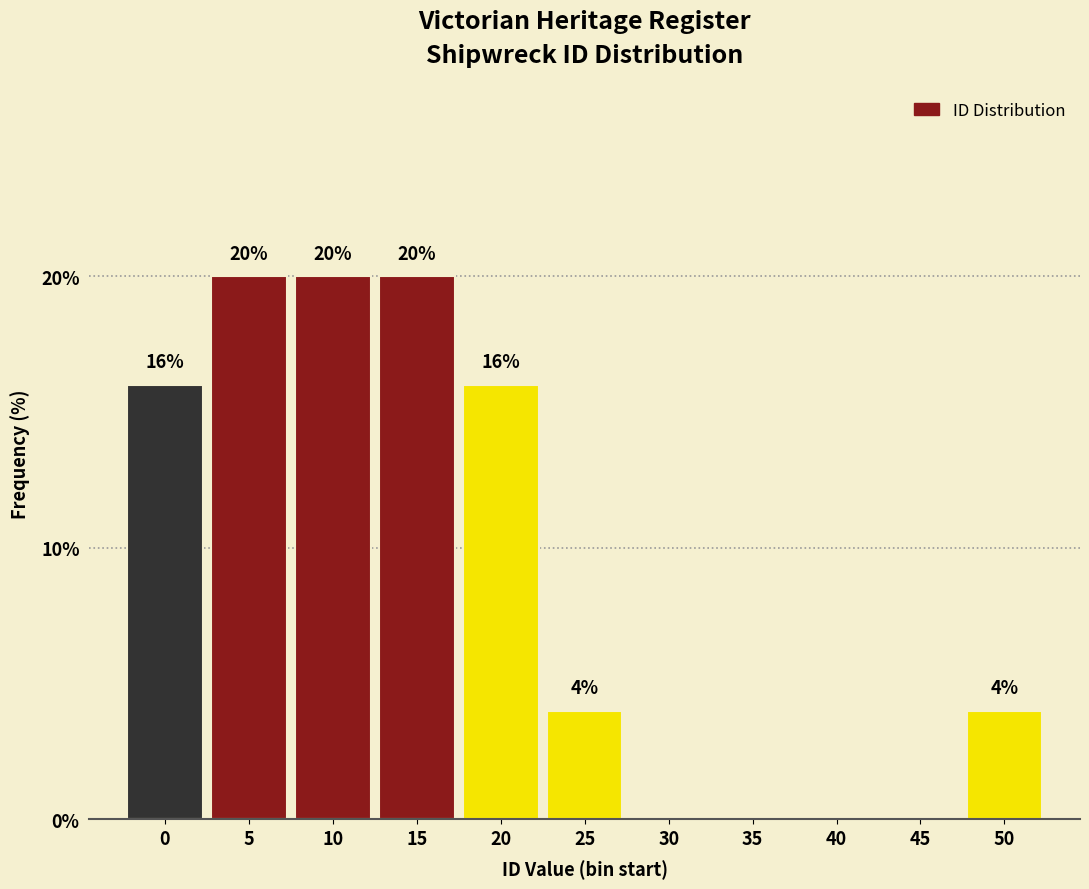

Reading left to right, extract all data points from this chart.

0=16	5=20	10=20	15=20	20=16	25=4	30=0	35=0	40=0	45=0	50=4